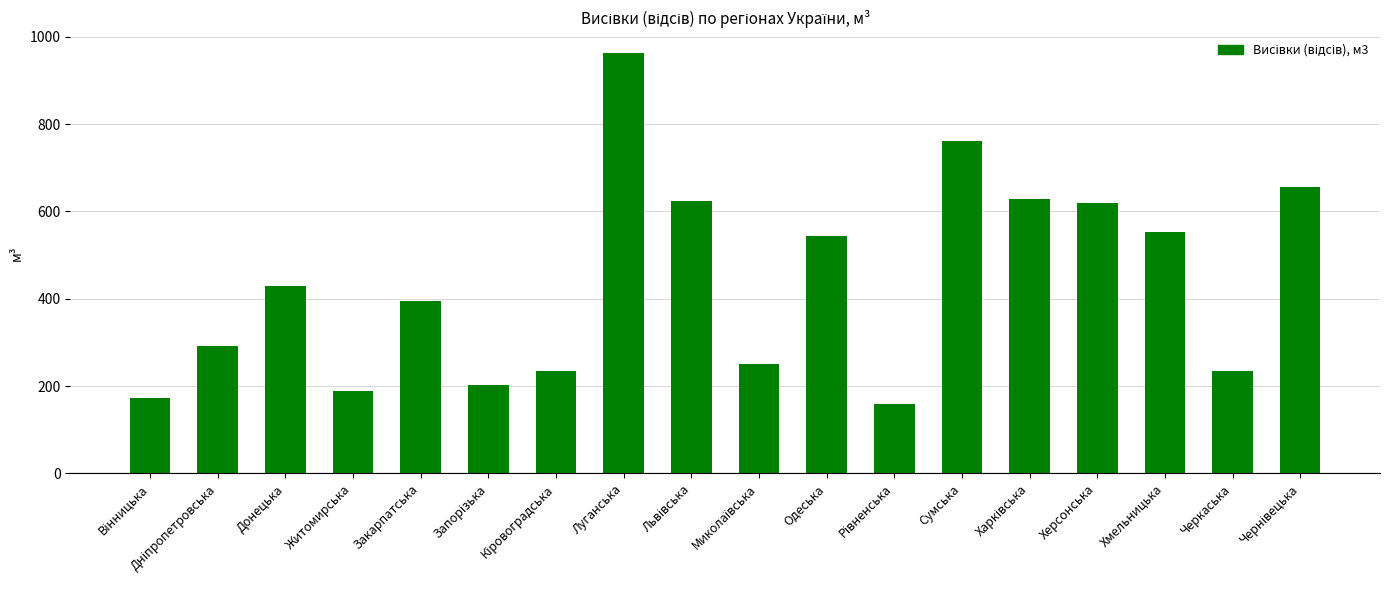

What is the label of the 16th bar from the right?

Донецька